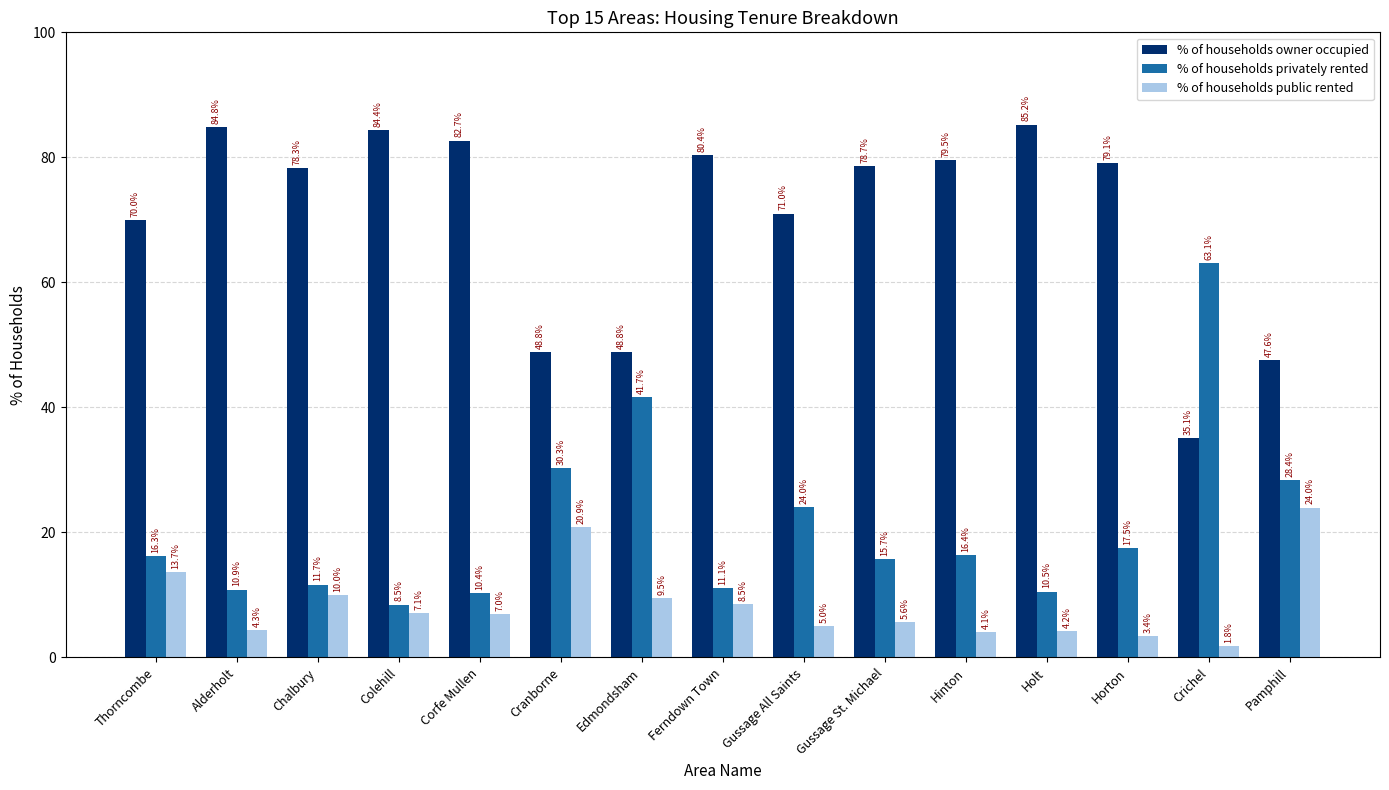

At which label does % of households privately rented reach its peak?

Crichel